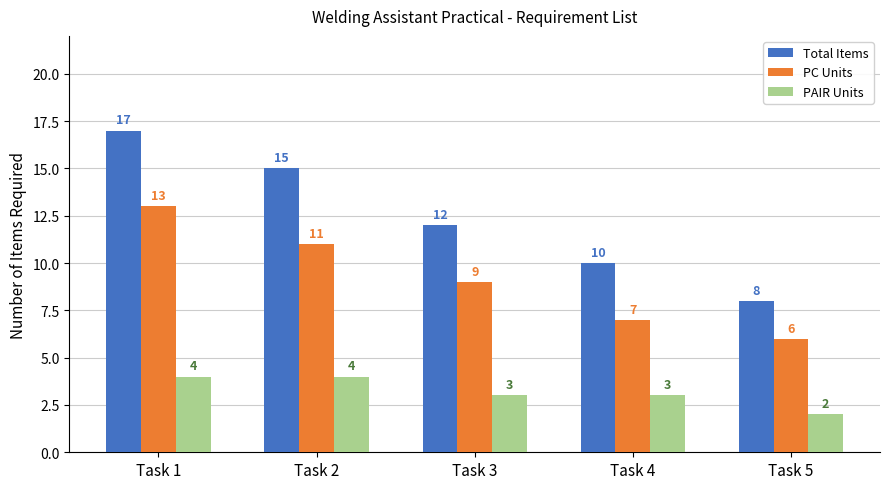

Which series has the largest total across all categories?

Total Items